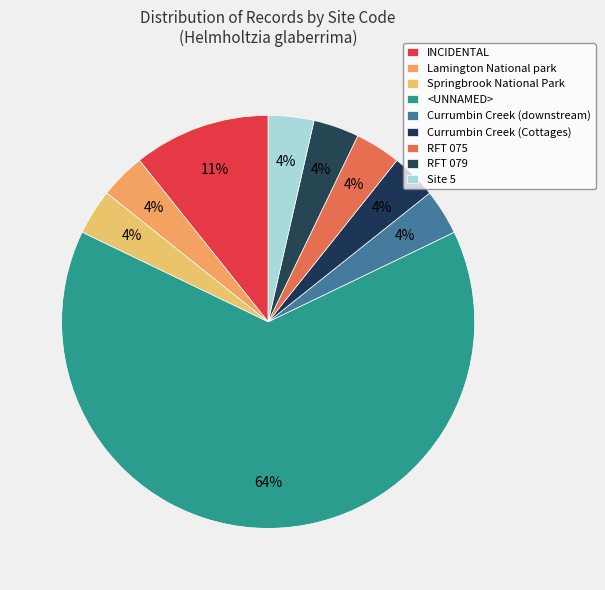

What is the ratio of the value at Currumbin Creek (Cottages) to the value at Site 5?

1.0